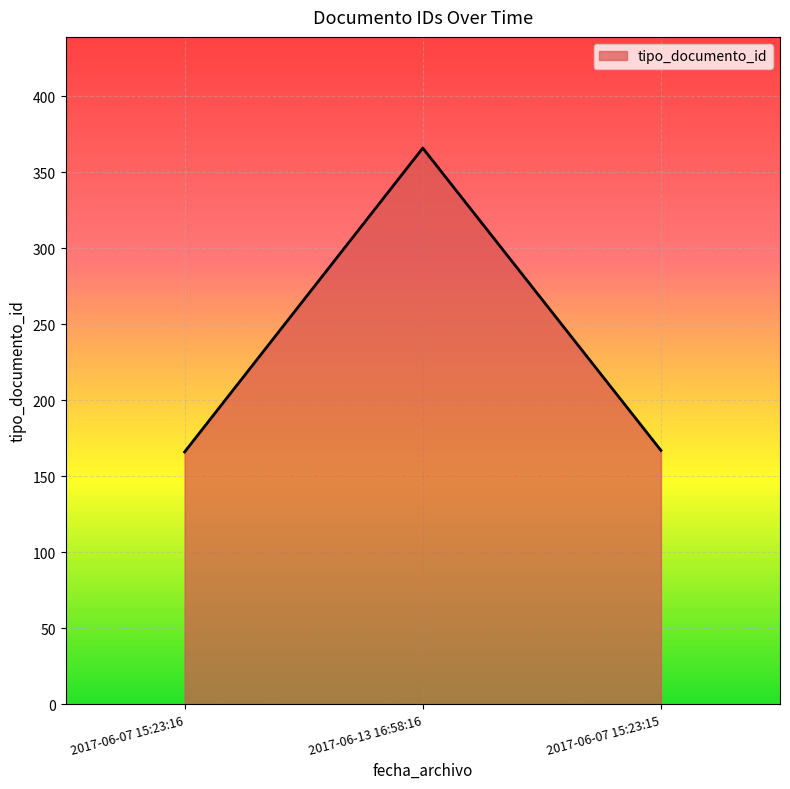

Does the chart display data point markers on the line(s)?

No